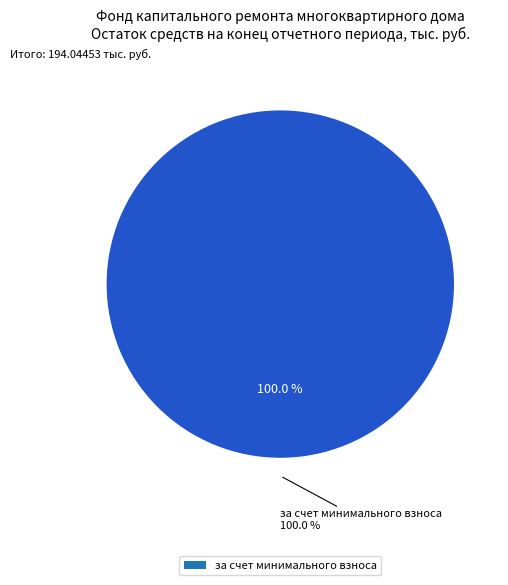

To the nearest percent, what is the difference between the за счет минимального взноса and сверх минимального размера взноса slice percentages?

100%